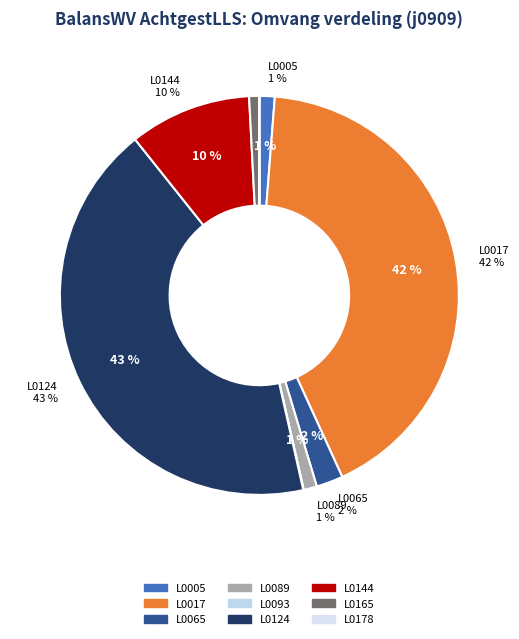

What is the largest slice in the pie chart?

L0124